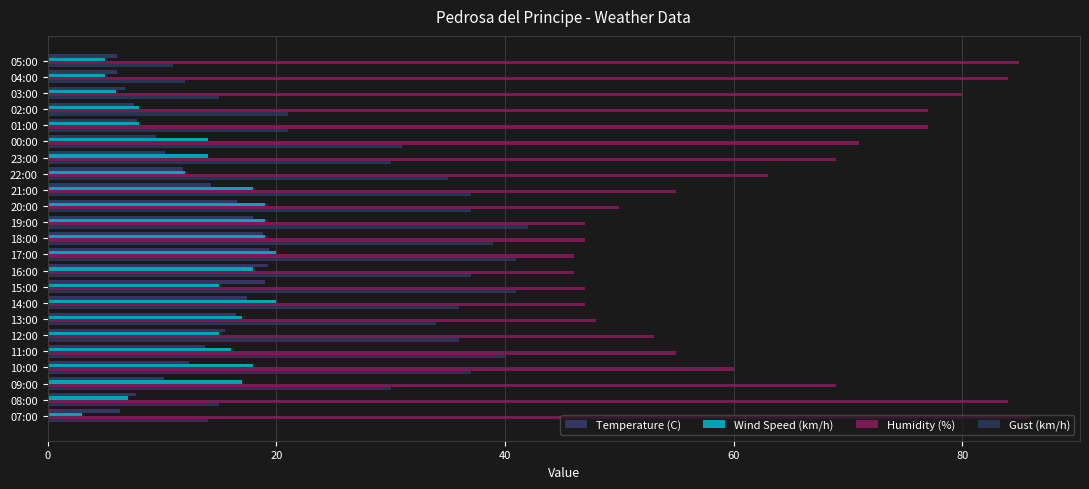

Count the number of data series in this chart.

4